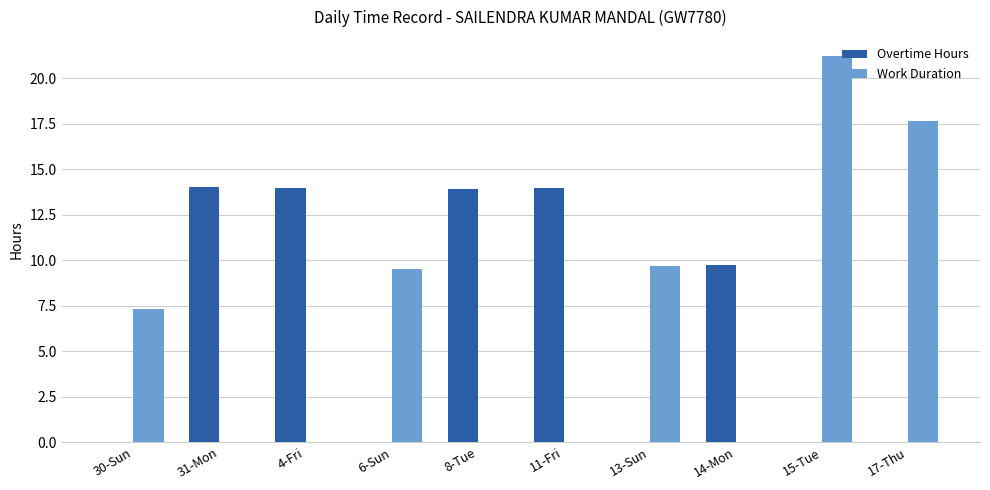

What value does the Overtime Hours series have at 4-Fri?

13.9